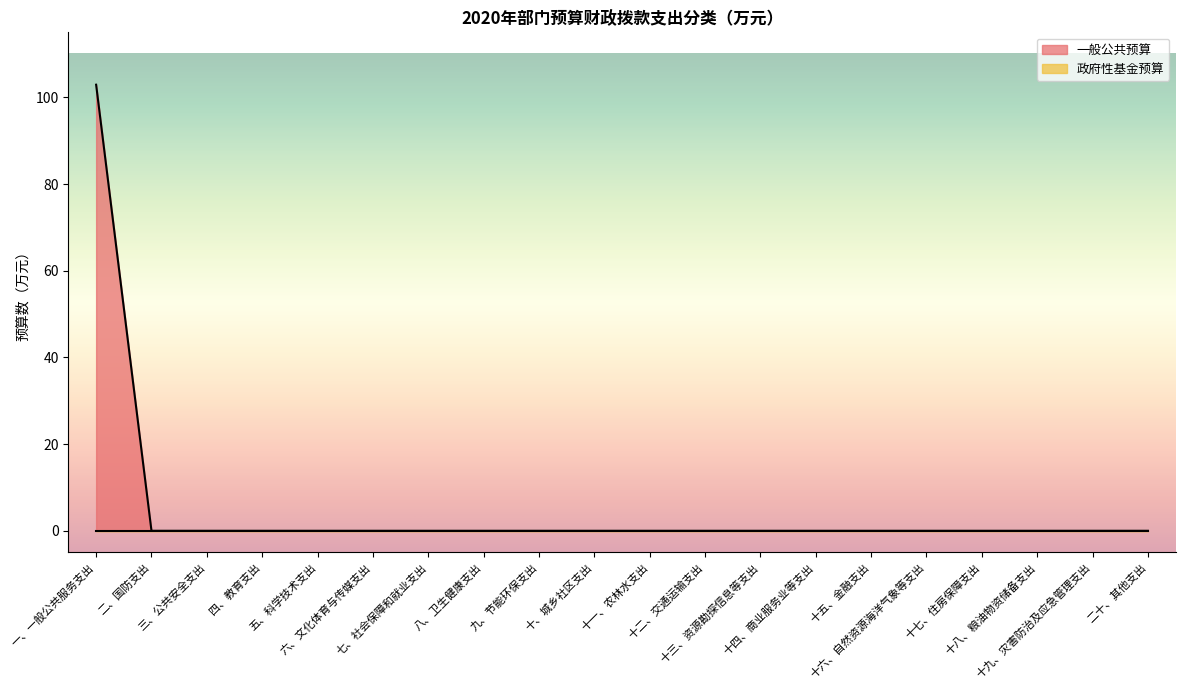

List the labels in order of value, largest first.

一、一般公共服务支出, 二、国防支出, 三、公共安全支出, 四、教育支出, 五、科学技术支出, 六、文化体育与传媒支出, 七、社会保障和就业支出, 八、卫生健康支出, 九、节能环保支出, 十、城乡社区支出, 十一、农林水支出, 十二、交通运输支出, 十三、资源勘探信息等支出, 十四、商业服务业等支出, 十五、金融支出, 十六、自然资源海洋气象等支出, 十七、住房保障支出, 十八、粮油物资储备支出, 十九、灾害防治及应急管理支出, 二十、其他支出